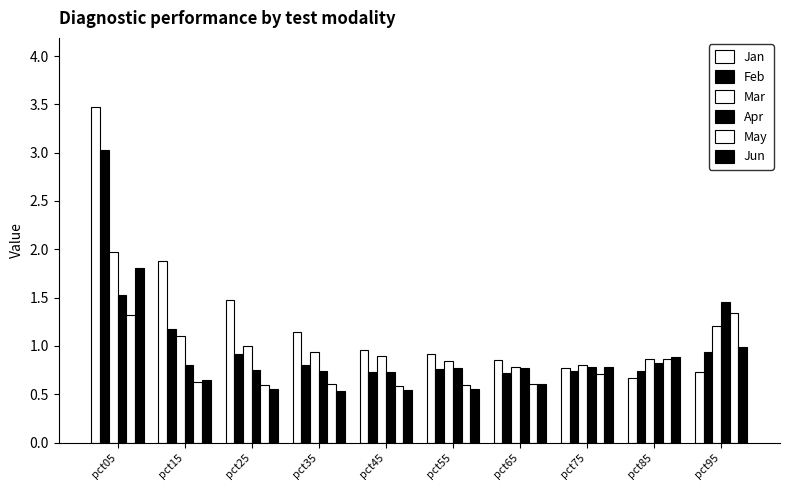

What is the spread (max minus min) of values at pct55?

0.4